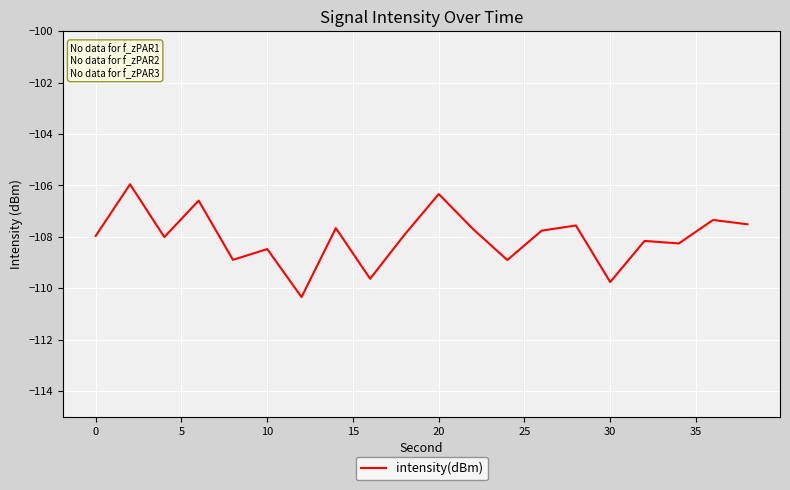

What is the difference between the maximum and minimum values?

4.4